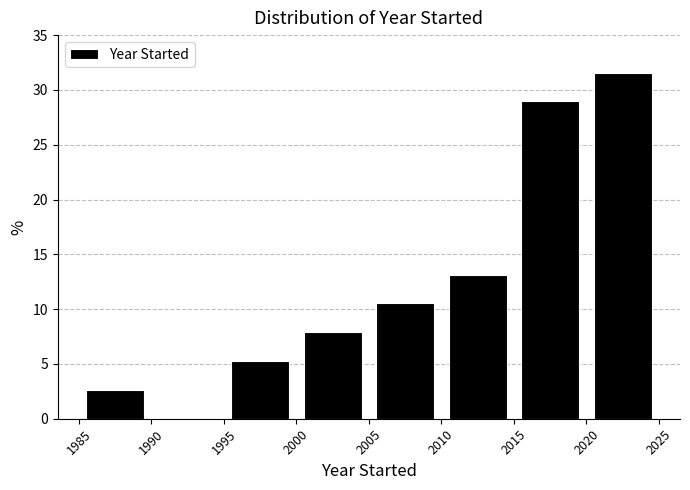

What is the height of the bar covering 2000 to 2005 on the x-axis? The values are not printed on the chart, so give them approximately, as read against the axis.

8.0